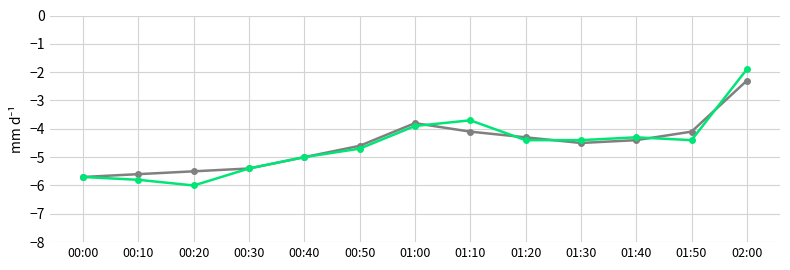

Count the number of data series in this chart.

2